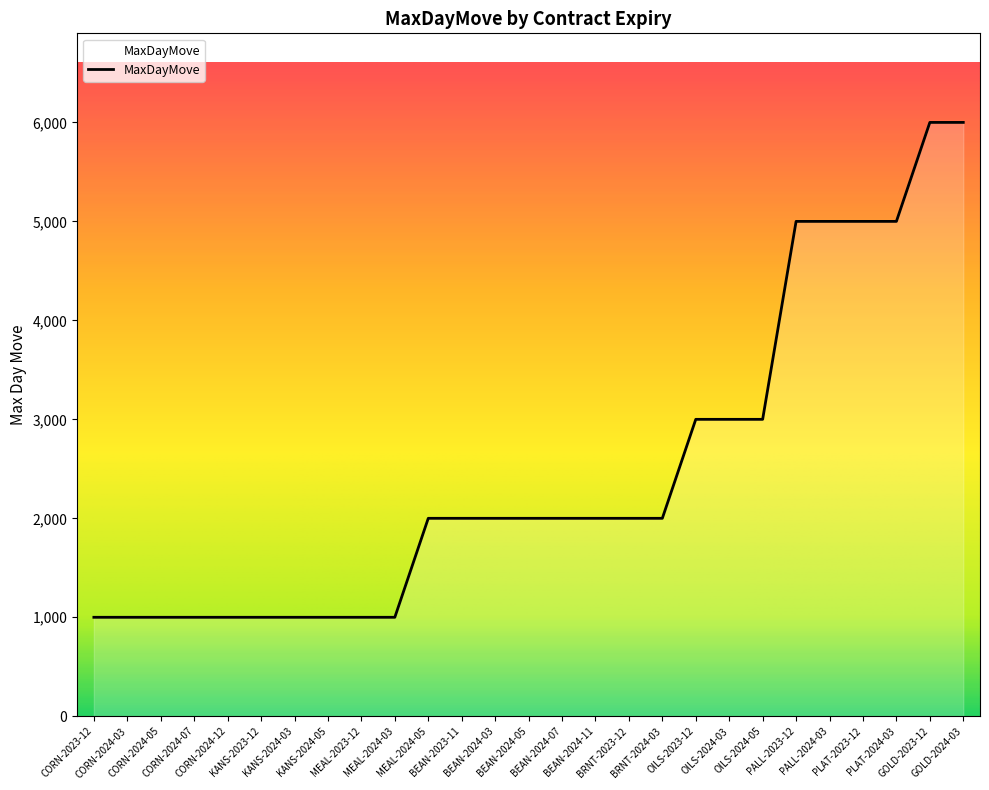

Which has a higher value, CORN-2024-05 or BRNT-2024-03?

BRNT-2024-03